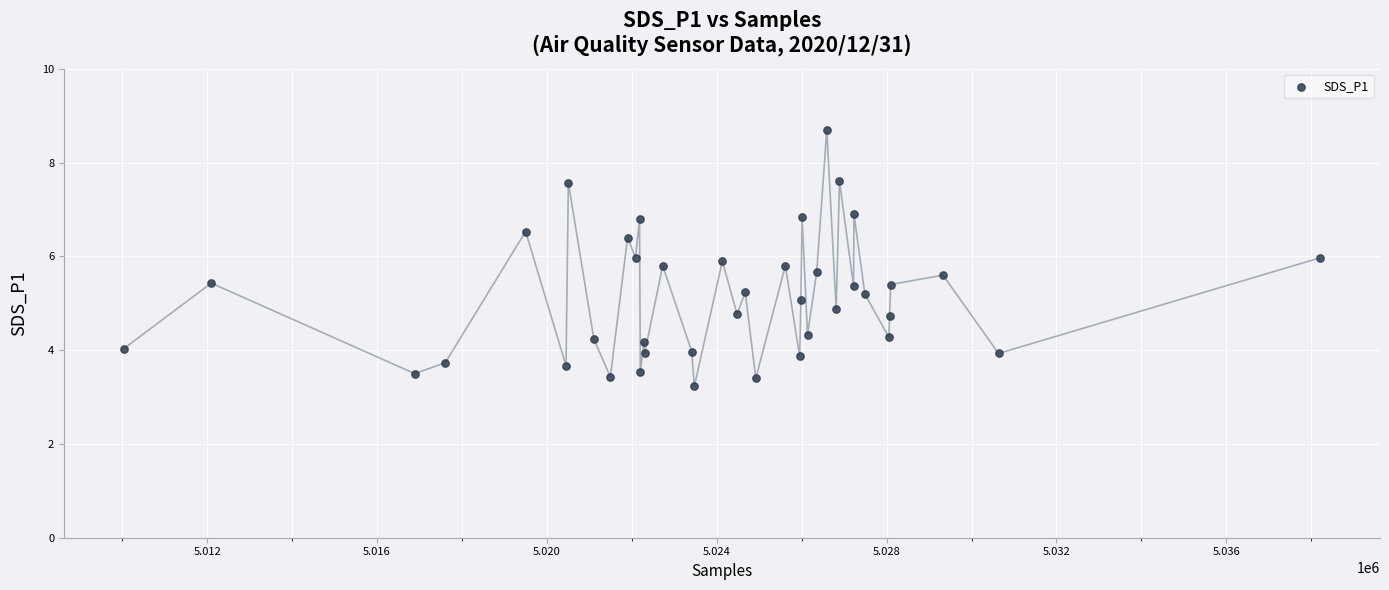

What is the range of Y values (max minus min)?

5.5